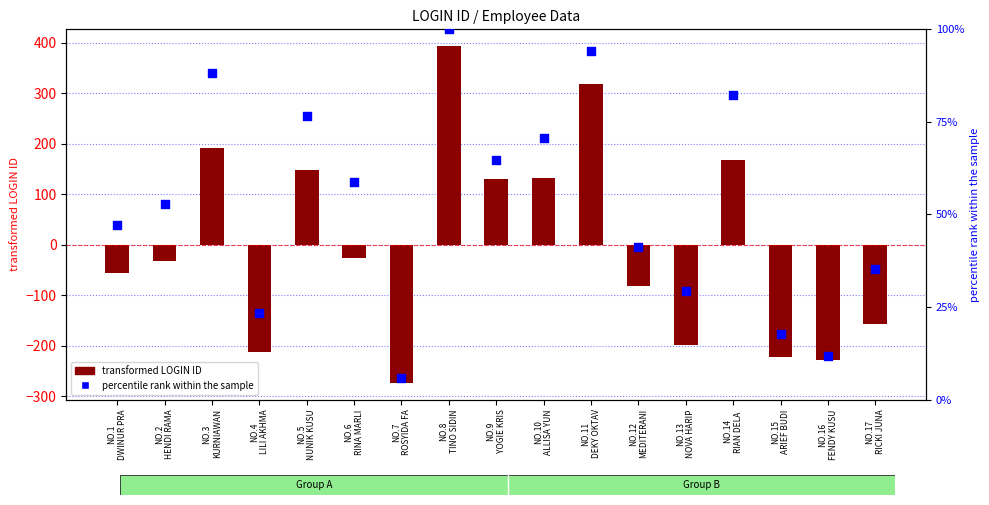

Which series has the largest total across all categories?

percentile rank within the sample